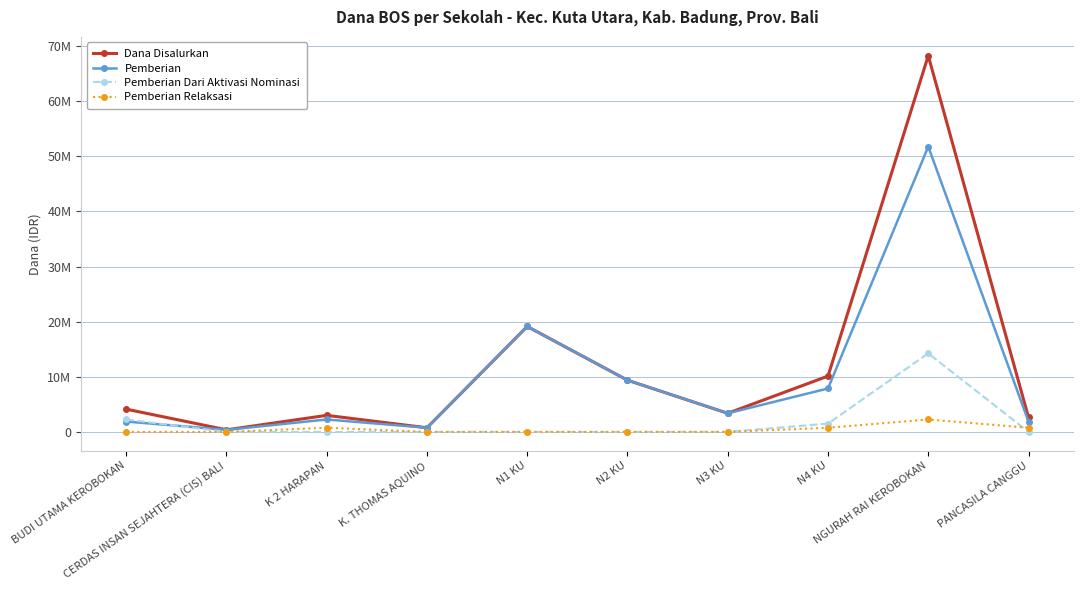

Which has a higher value, PANCASILA CANGGU or N2 KU?

N2 KU